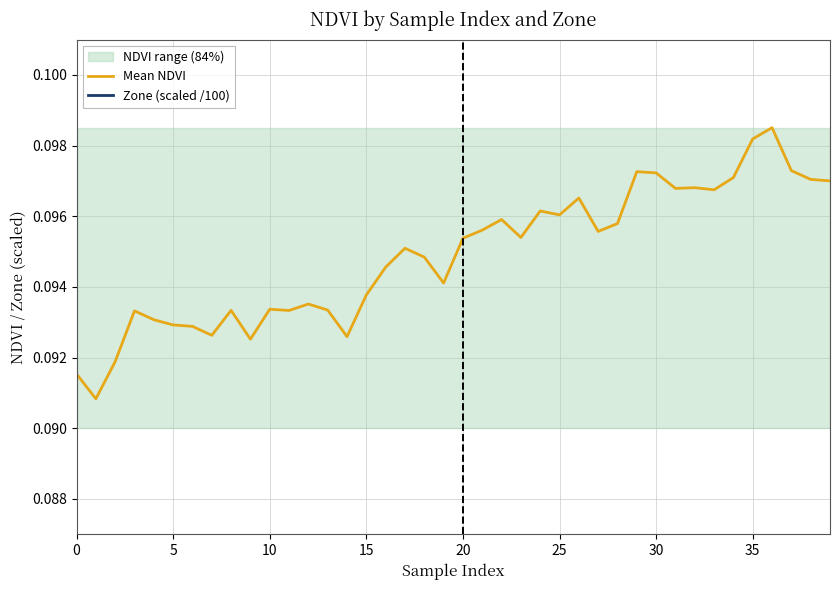

Which series has the largest total across all categories?

Mean NDVI